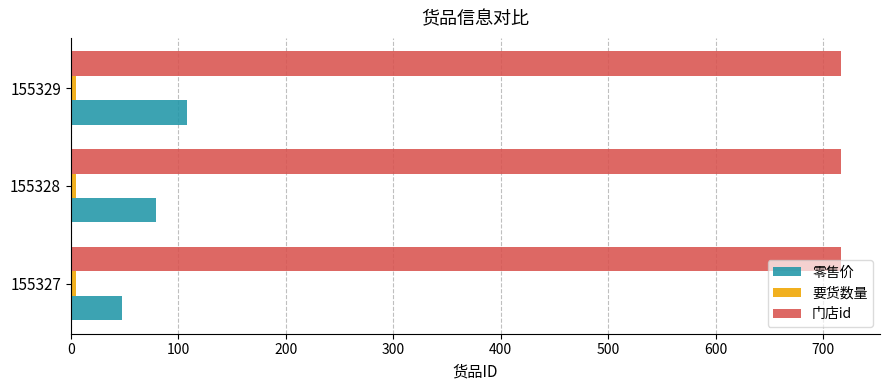

Rank the categories by 零售价 value from lowest to highest.

155327, 155328, 155329